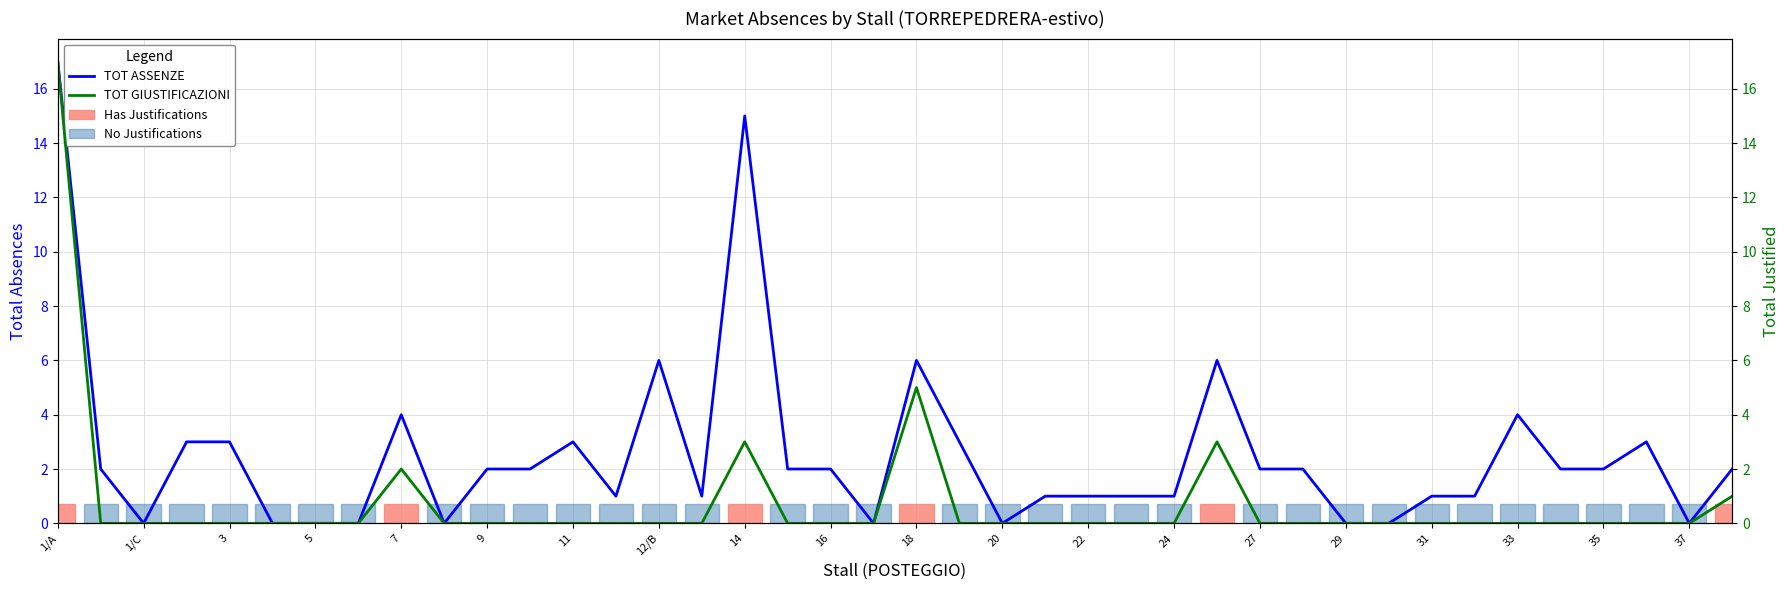

At which category is the sum across all series the highest?

1/A